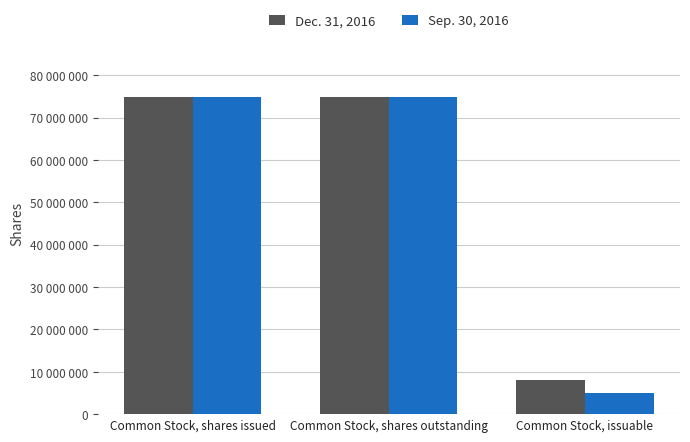

What is the sum of all Dec. 31, 2016 values?

158075354